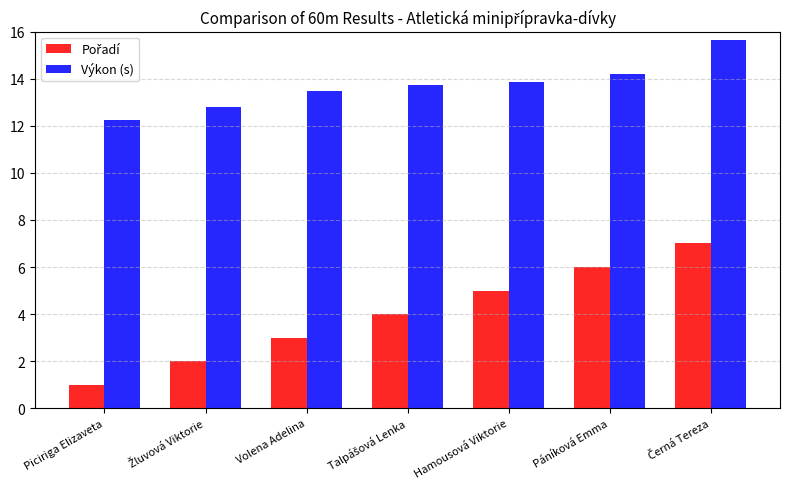

Which series has the largest total across all categories?

Výkon (s)